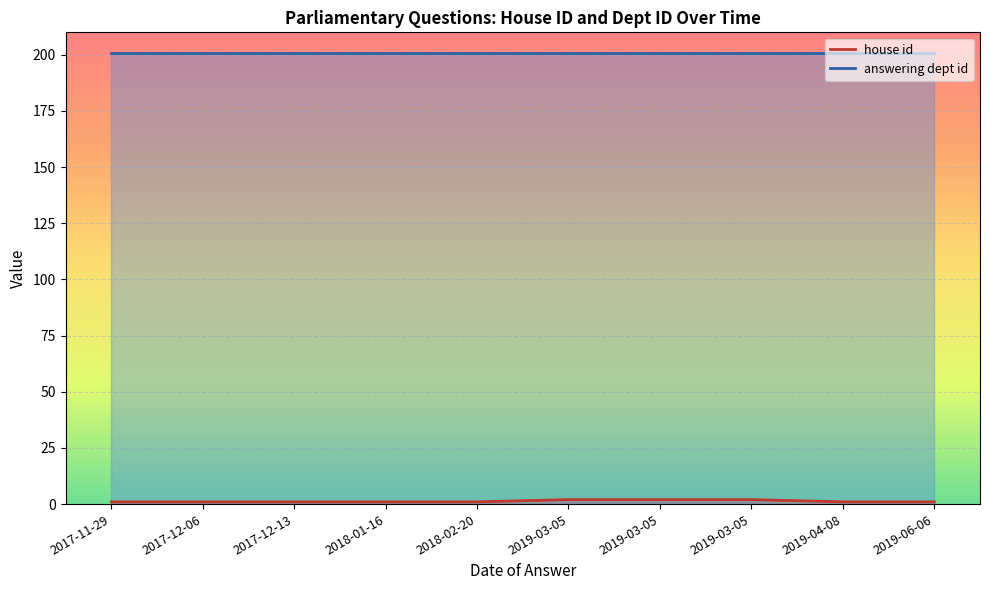

Where is answering dept id nearest to the value 201?

2019-06-06